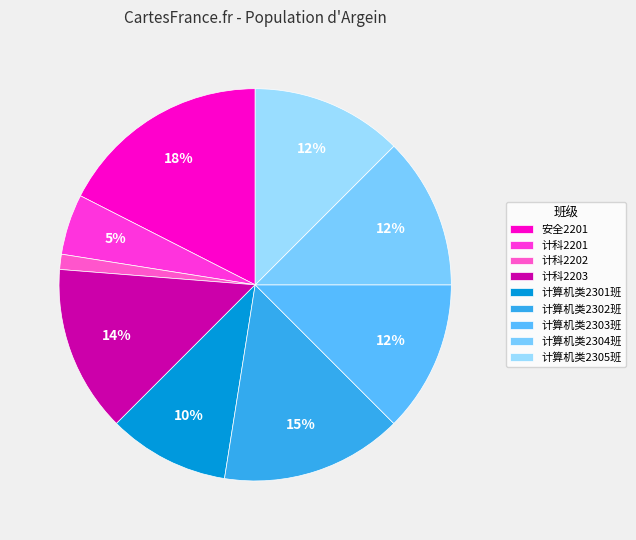

Is it true that 计科2201 is 5% of the pie?

True